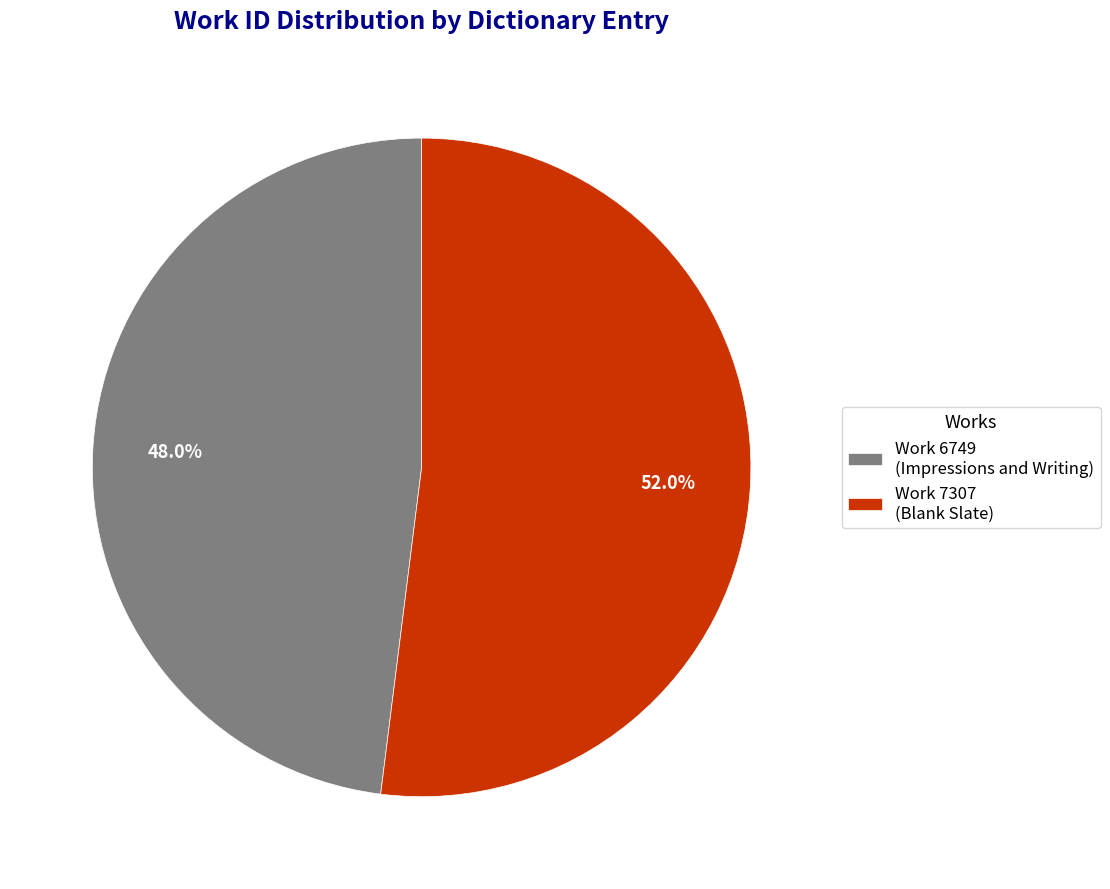

To the nearest percent, what percentage of the pie is Work 6749 (Impressions and Writing)?

48%